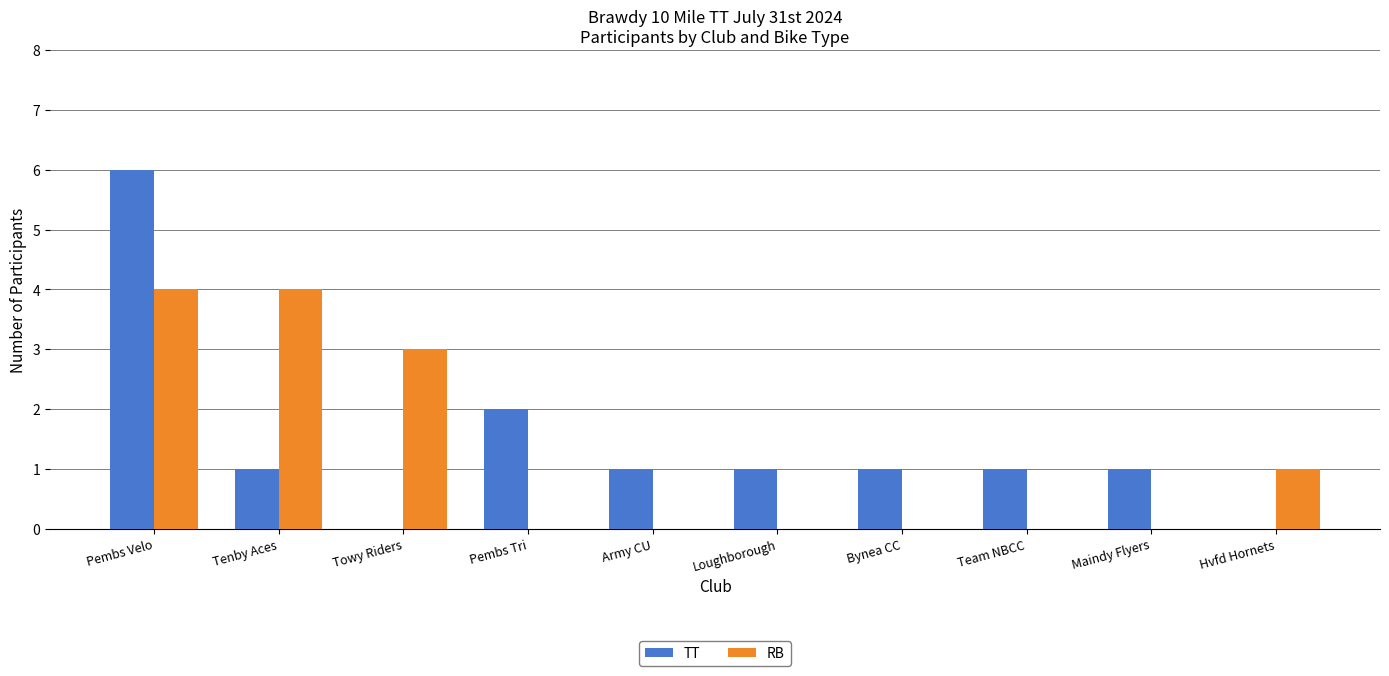

The value of TT at Team NBCC is 1. True or false?

True